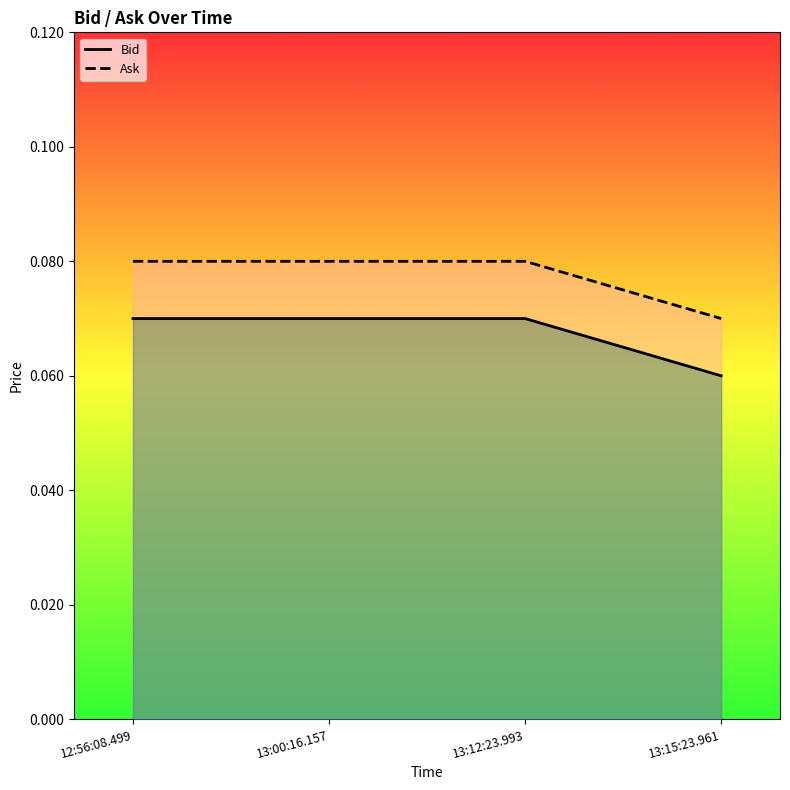

List the labels in order of Bid value, largest first.

12:56:08.499, 13:00:16.157, 13:12:23.993, 13:15:23.961